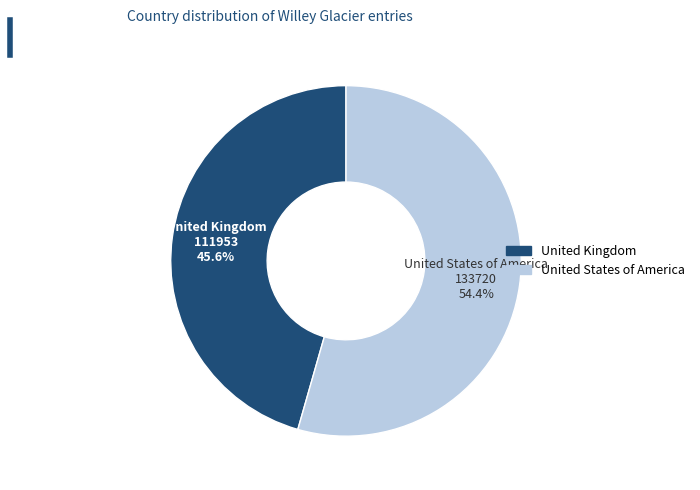

Rank the categories by value from lowest to highest.

United Kingdom, United States of America